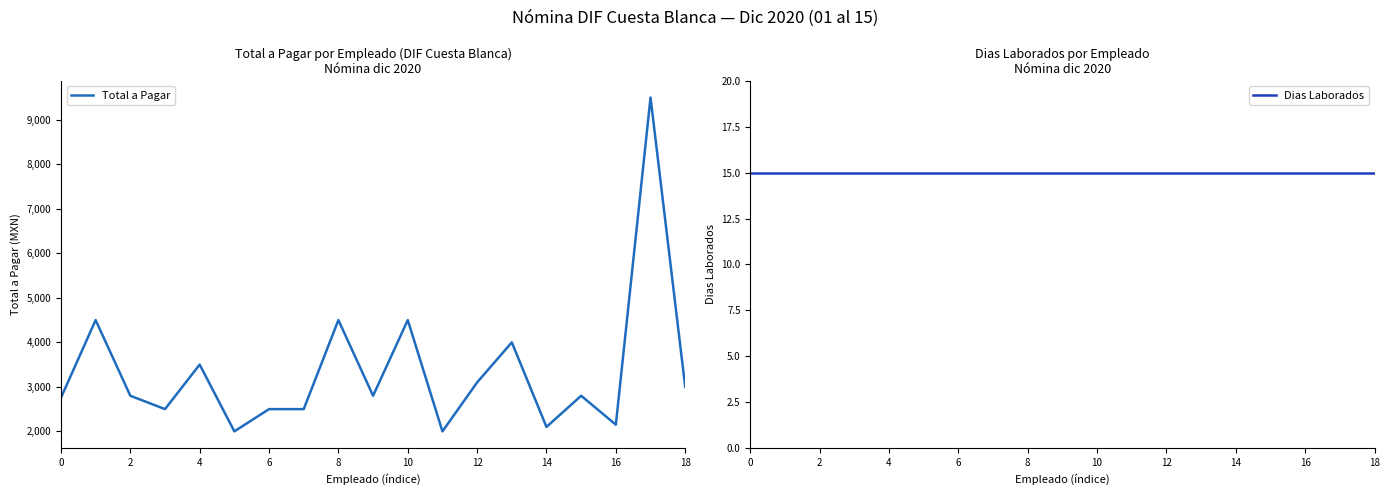

Which series has the largest total across all categories?

Total a Pagar